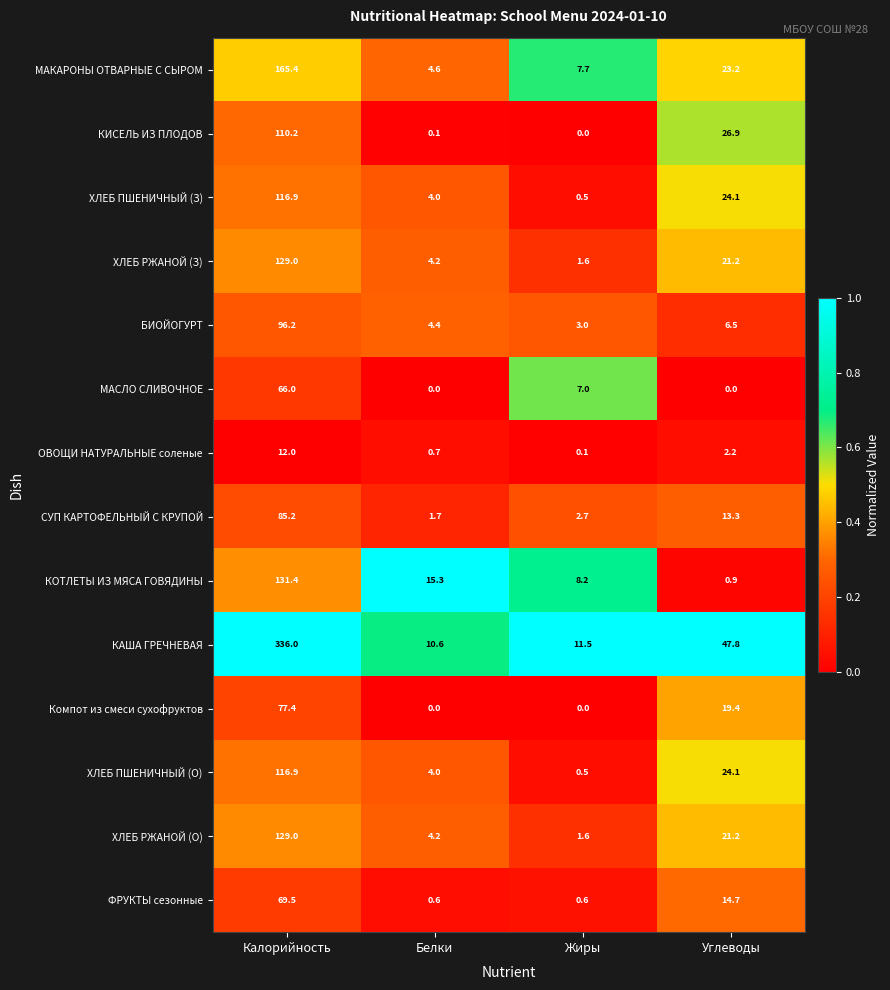

Which series changed the most between Калорийность and Углеводы?

КАША ГРЕЧНЕВАЯ